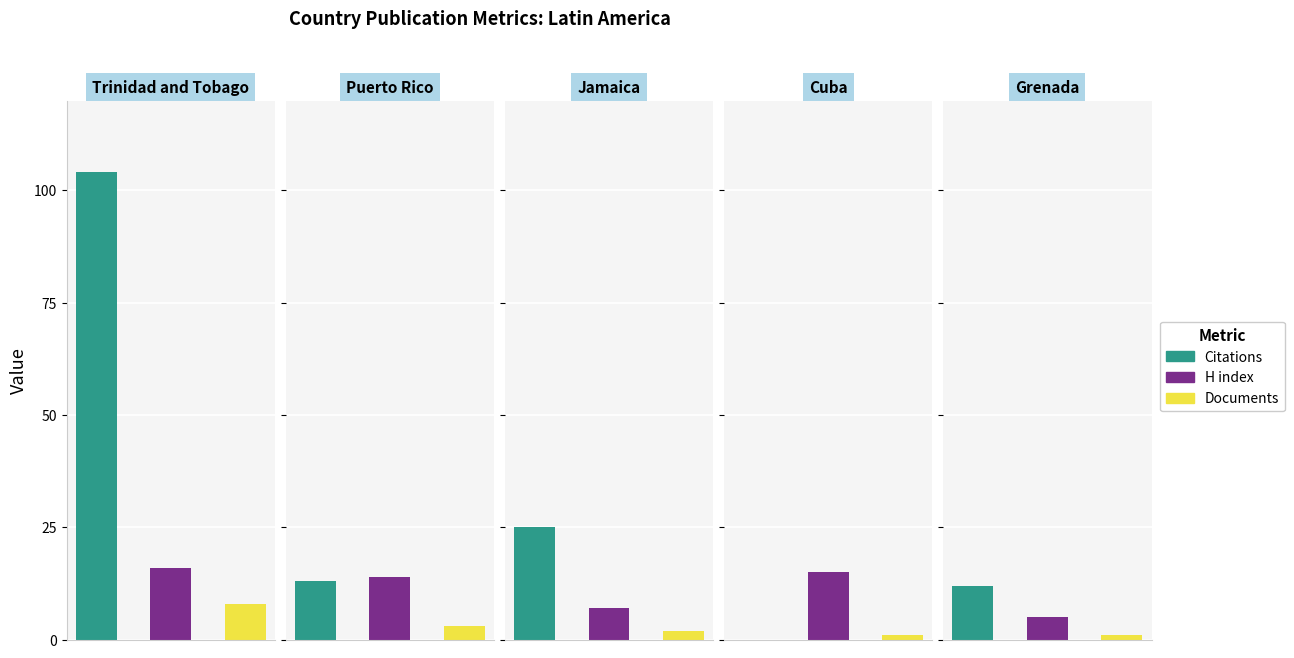

What is the difference between the highest and lowest values at Grenada?

11